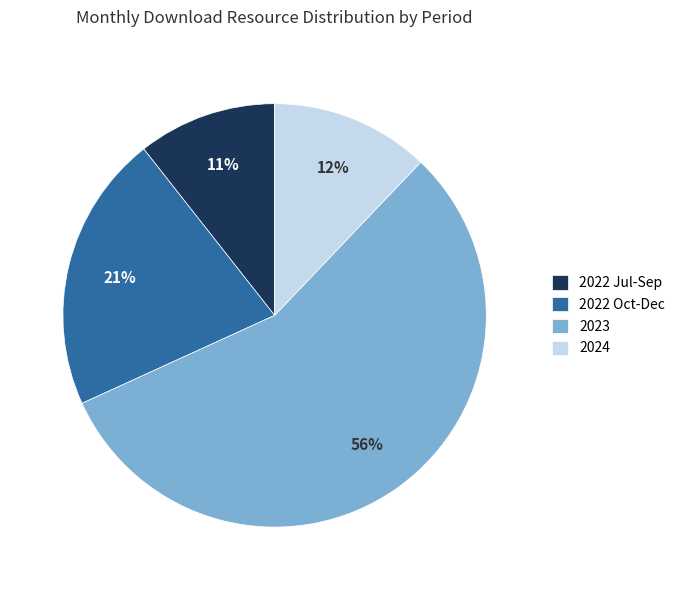

Which slice is the smallest?

2022 Jul-Sep